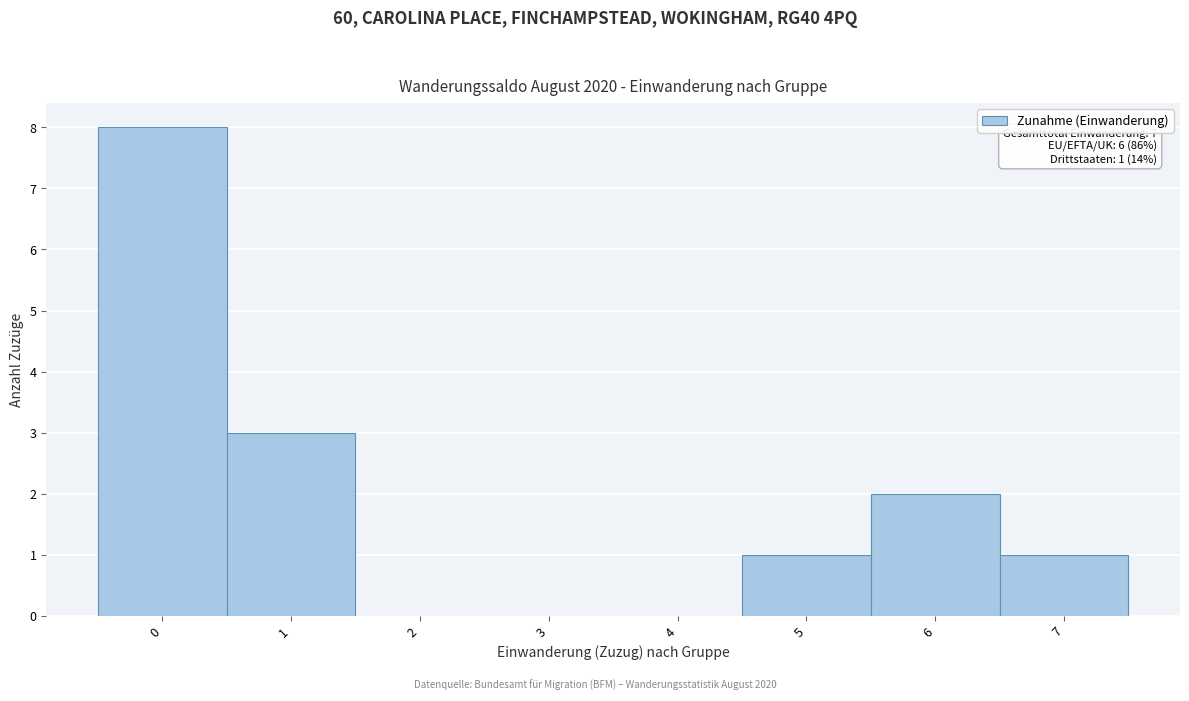

Over which range of the x-axis is the bar tallest?

-0.5 to 0.5